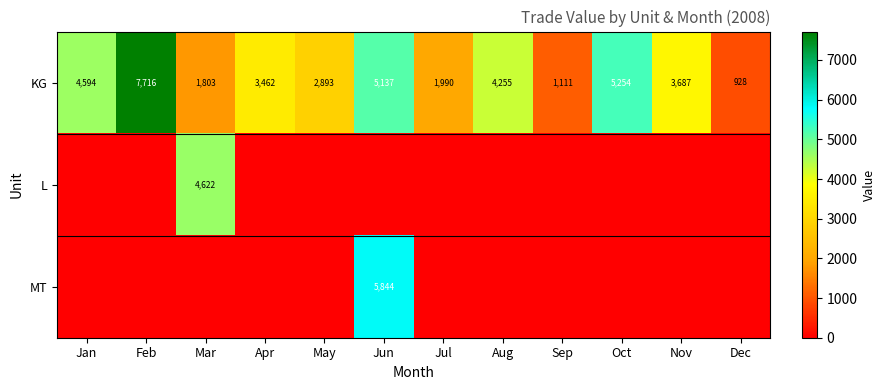

What is the maximum value shown in the chart?

7716